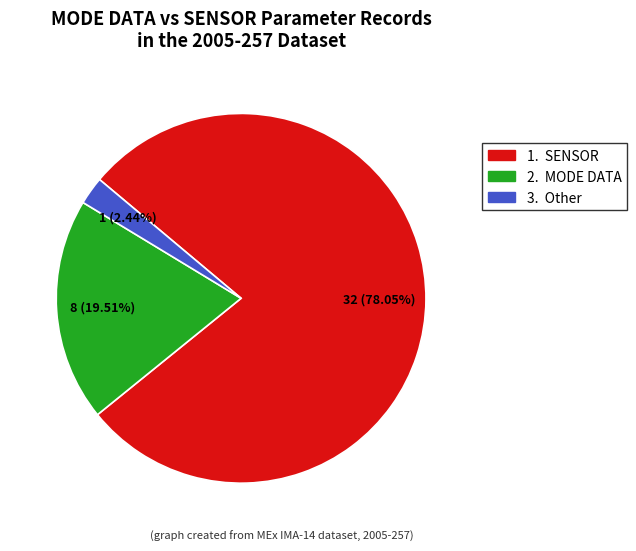

Is there any slice that represents more than half of the pie?

Yes